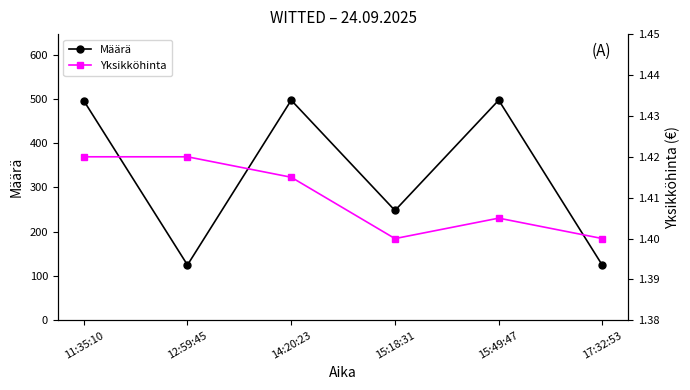

True or false: Määrä has more than 2 points higher than both neighbors.

False